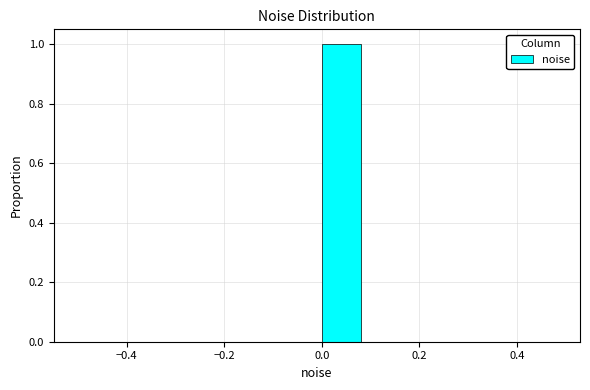

Reading left to right, transcribe this chart: for each bar, give the range it covers on the x-axis and its height. The values are not printed on the chart, so give them approximately, as read against the axis.

-0.5 to -0.4: 0
-0.4 to -0.3: 0
-0.3 to -0.2: 0
-0.2 to -0.1: 0
-0.1 to 0.0: 0
0.0 to 0.1: 1
0.1 to 0.2: 0
0.2 to 0.3: 0
0.3 to 0.4: 0
0.4 to 0.5: 0